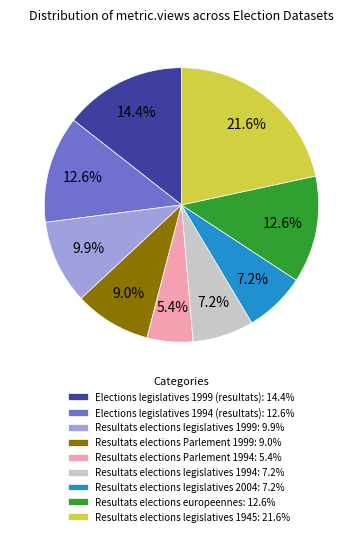

What is the smallest slice in the pie chart?

Resultats elections Parlement 1994